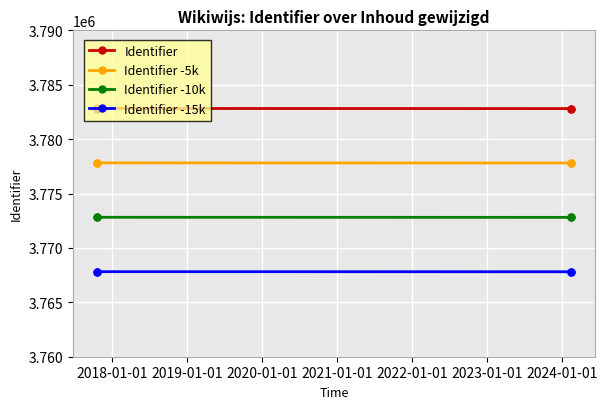

Is the value of Identifier -15k at 2020-01-01 greater than the value of Identifier -10k at 2018-01-01?

No